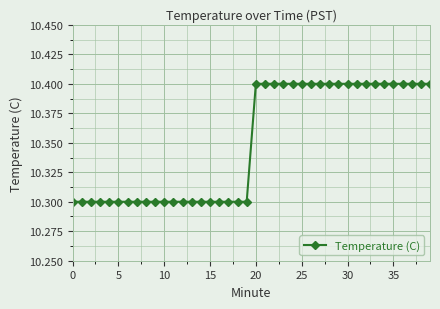

What is the value of the 34th point from the left?

10.4